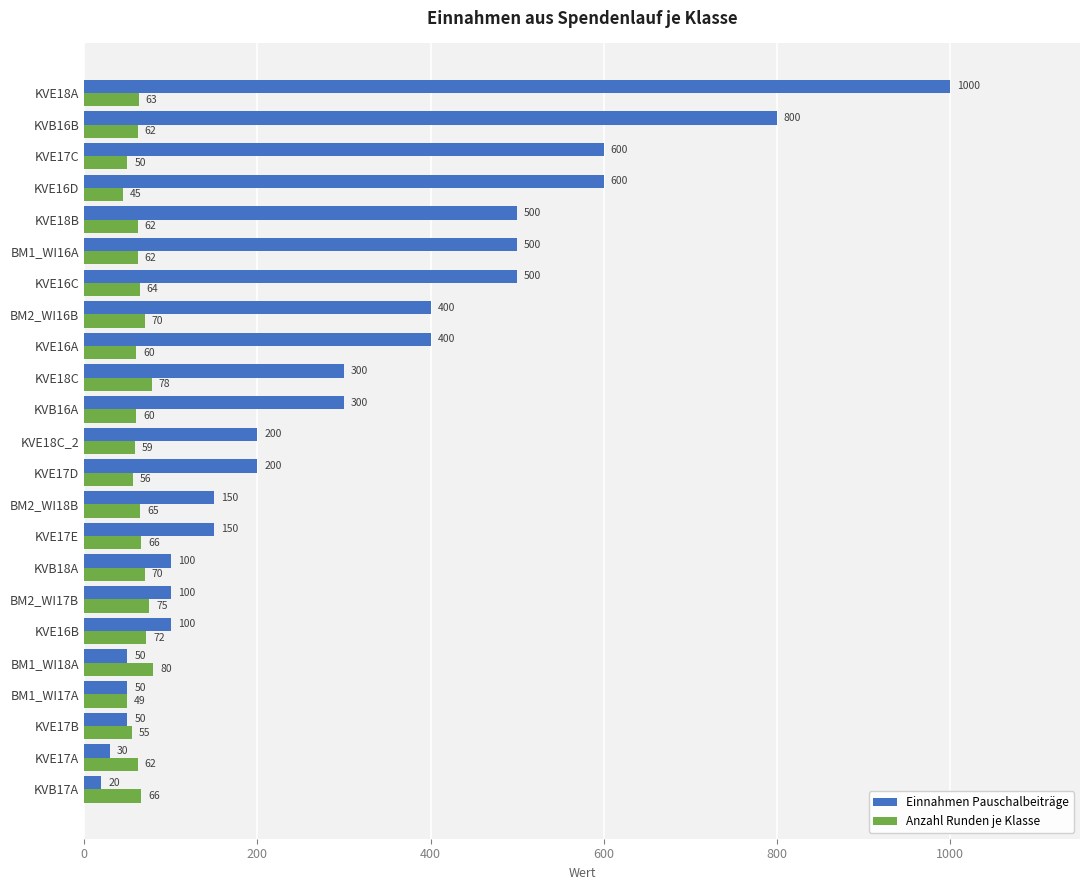

What is the difference between the maximum and minimum values in the Einnahmen Pauschalbeiträge series?

980